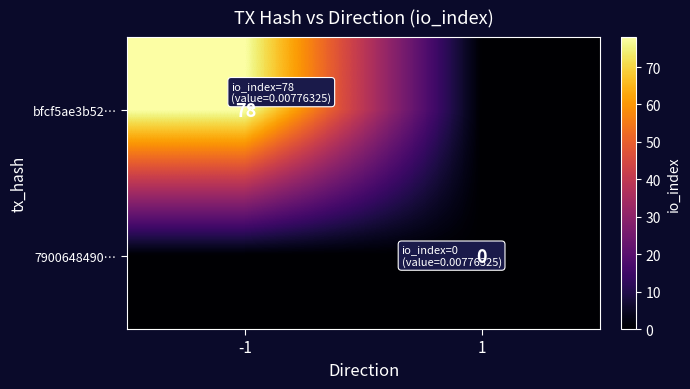

At which category is the sum across all series the highest?

-1